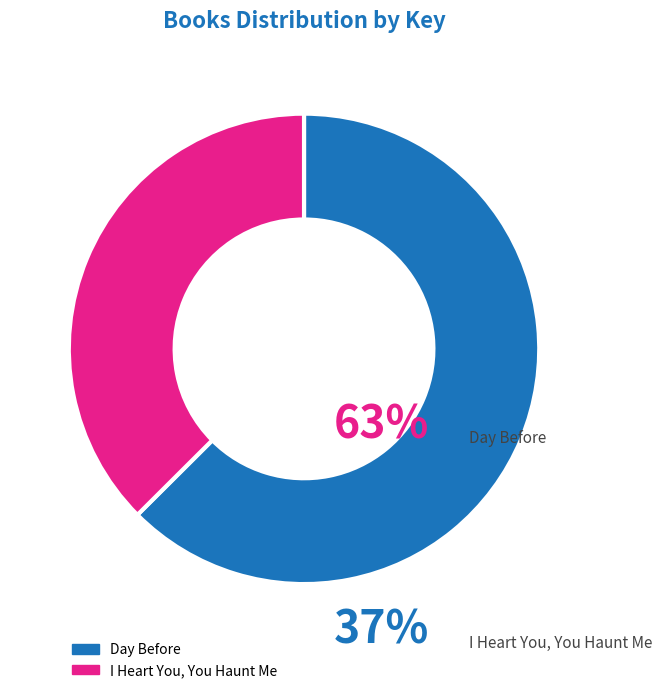

True or false: Day Before accounts for 52% of the total.

False